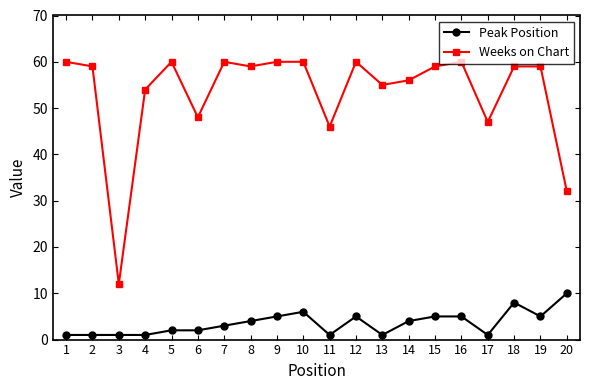

What is the minimum value for Weeks on Chart?

12